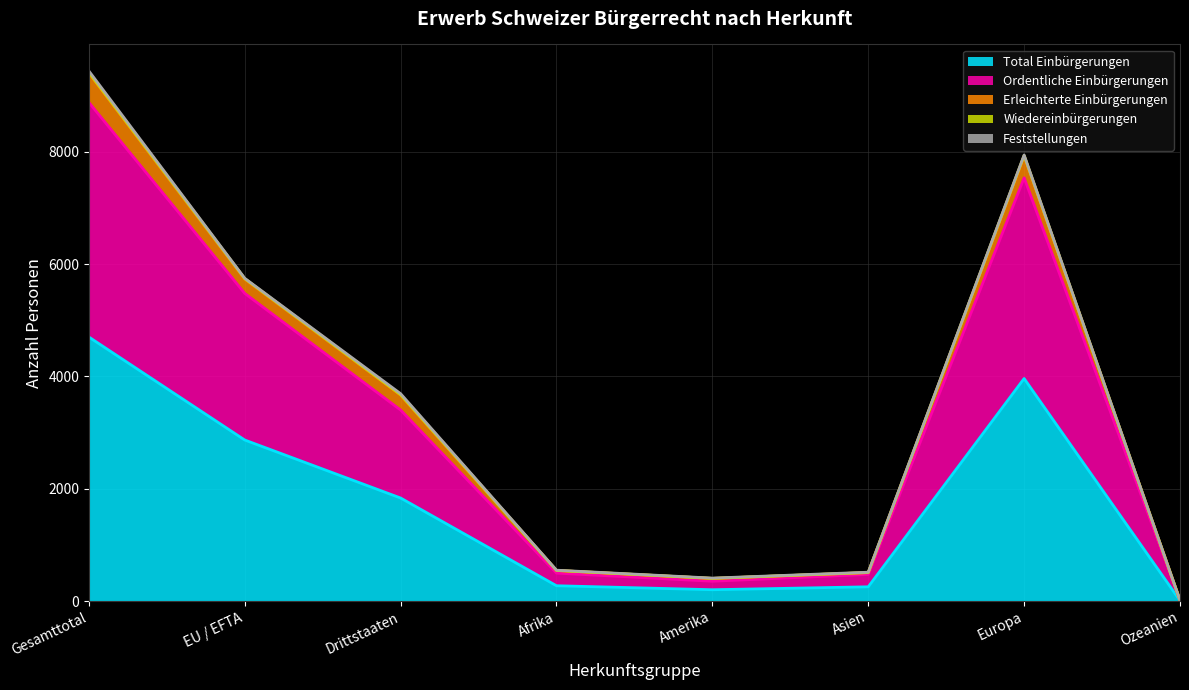

True or false: Total Einbürgerungen and Ordentliche Einbürgerungen cross at least once.

False